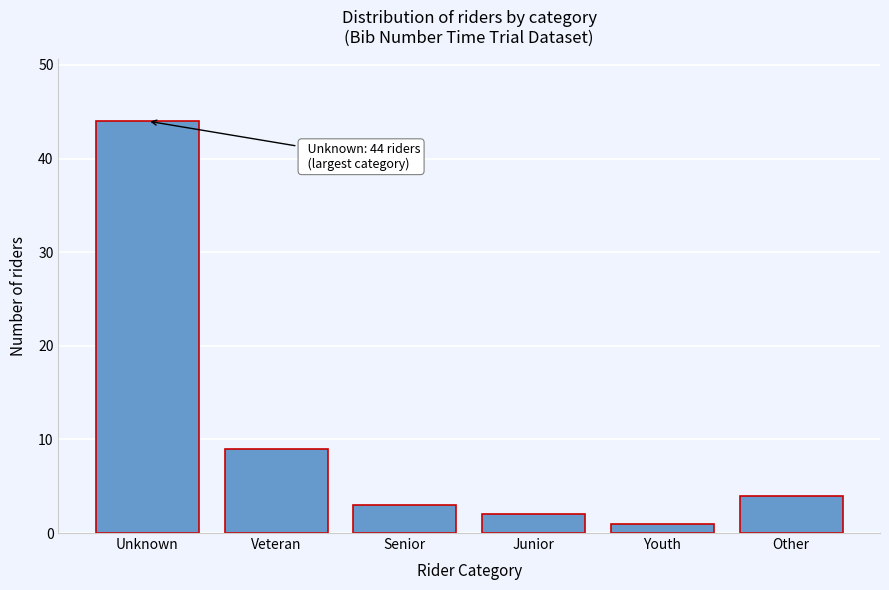

Reading left to right, transcribe all the data shown in this chart.

Unknown=44	Veteran=9	Senior=3	Junior=2	Youth=1	Other=4